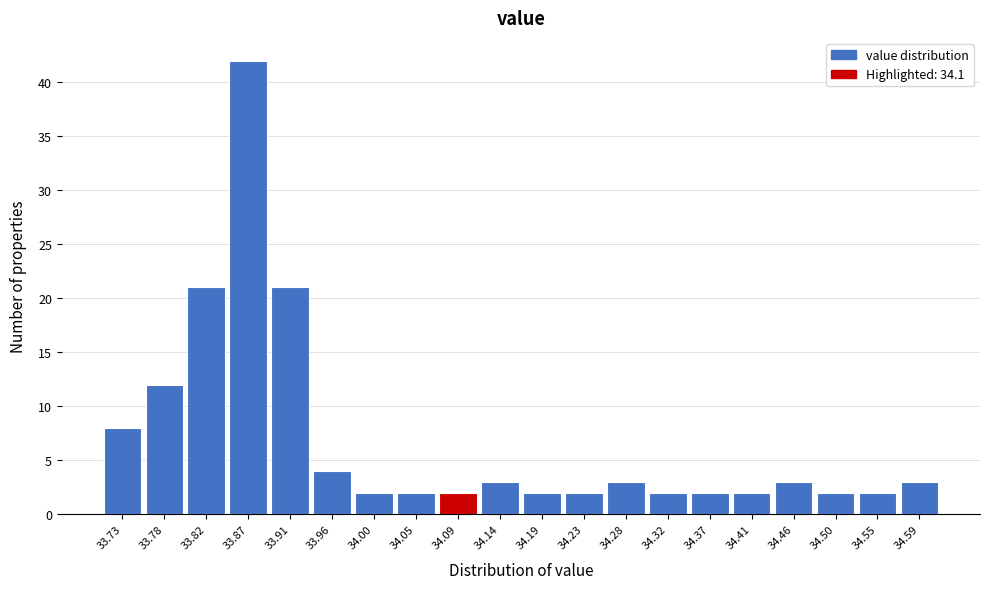

Reading left to right, list all the values displayed in this chart.

33.73=8	33.78=12	33.82=21	33.87=42	33.91=21	33.96=4	34.00=2	34.05=2	34.09=2	34.14=3	34.19=2	34.23=2	34.28=3	34.32=2	34.37=2	34.41=2	34.46=3	34.50=2	34.55=2	34.59=3